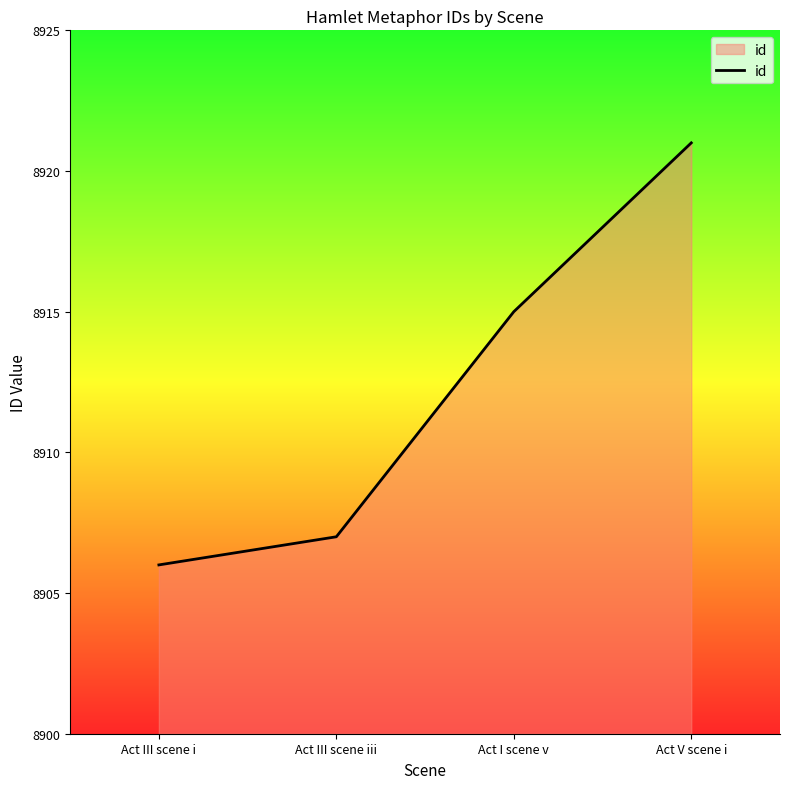

True or false: the data shows 8915 at Act I scene v.

True